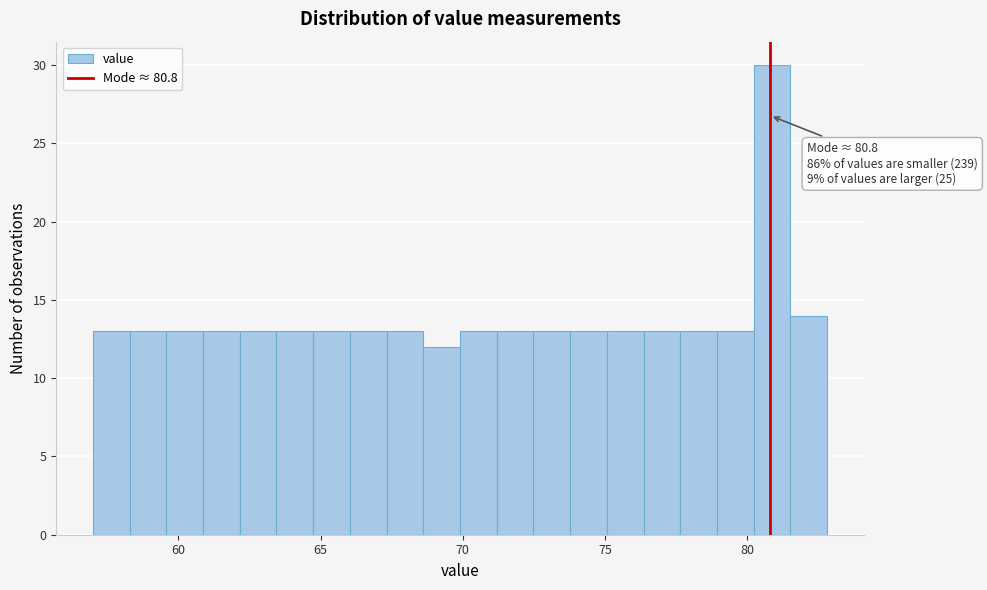

Read against the x-axis, roughly where is the centre of the tallest bar?

81.0